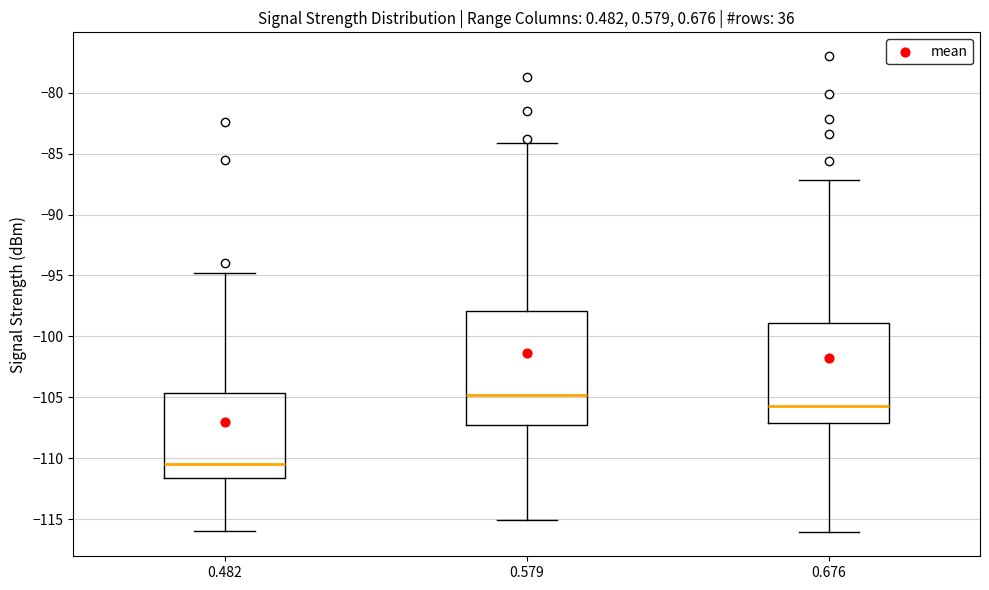

Comparing the boxes themselves (not the whiskers), which one is the tallest?

0.579